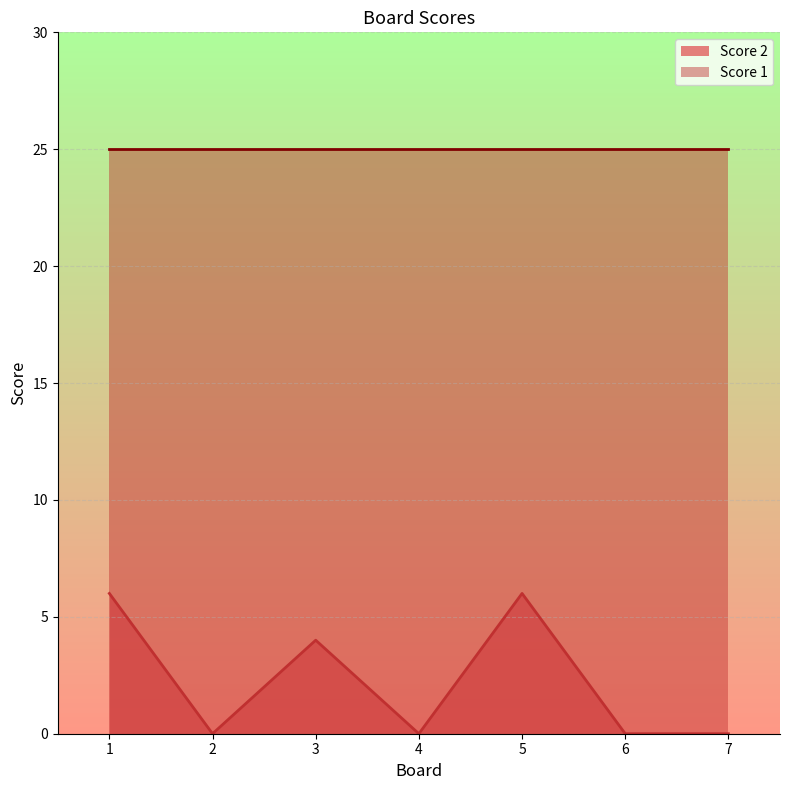

List the labels in order of value, largest first.

1, 5, 3, 2, 4, 6, 7